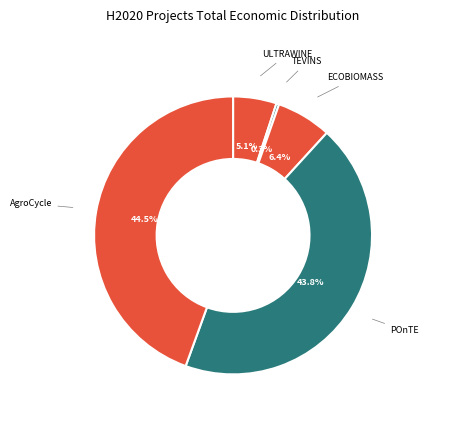

Does any single category account for the majority?

No